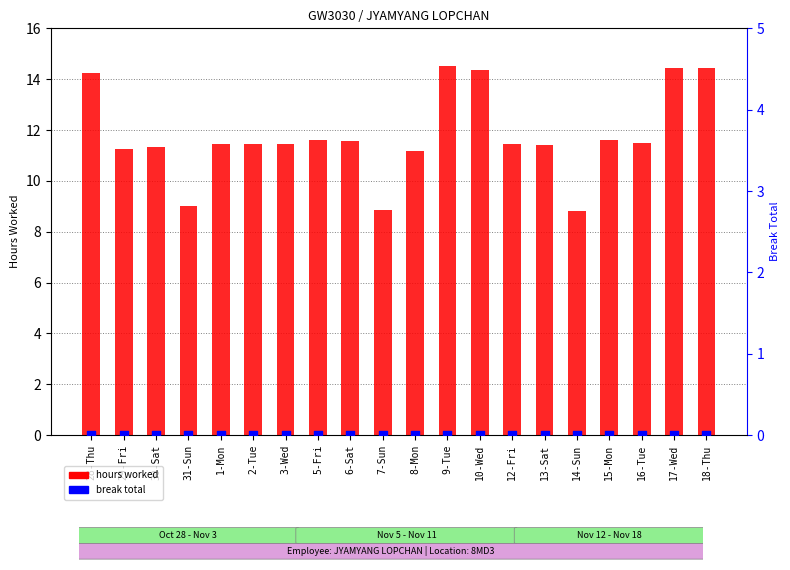

Which series has the largest Y range (max minus min)?

hours worked